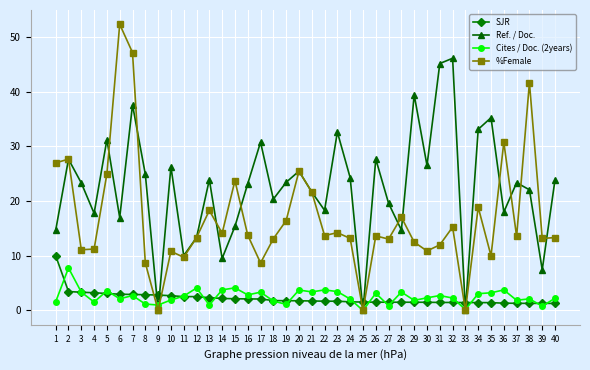

The %Female series shows 5.6 at 40. True or false?

False